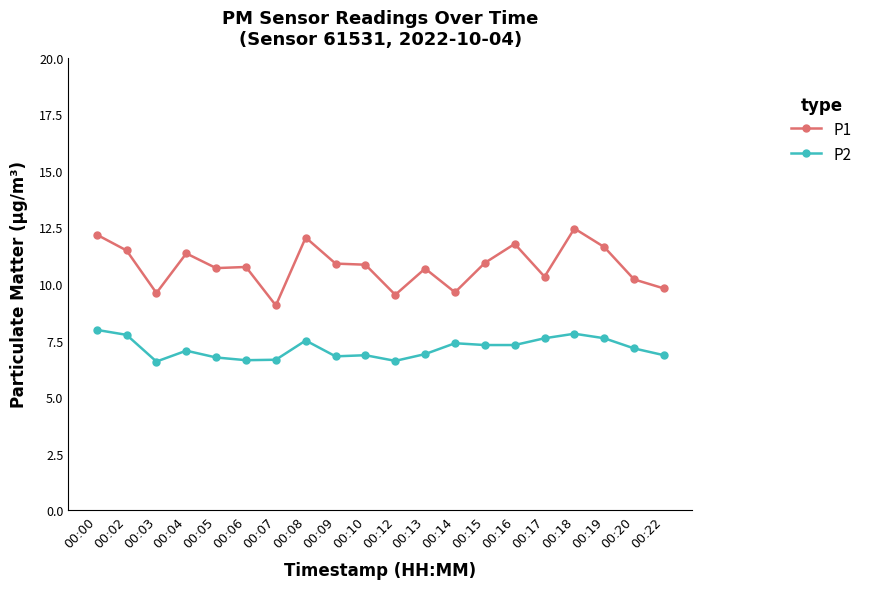

List the series in order of their overall mean, lowest first.

P2, P1